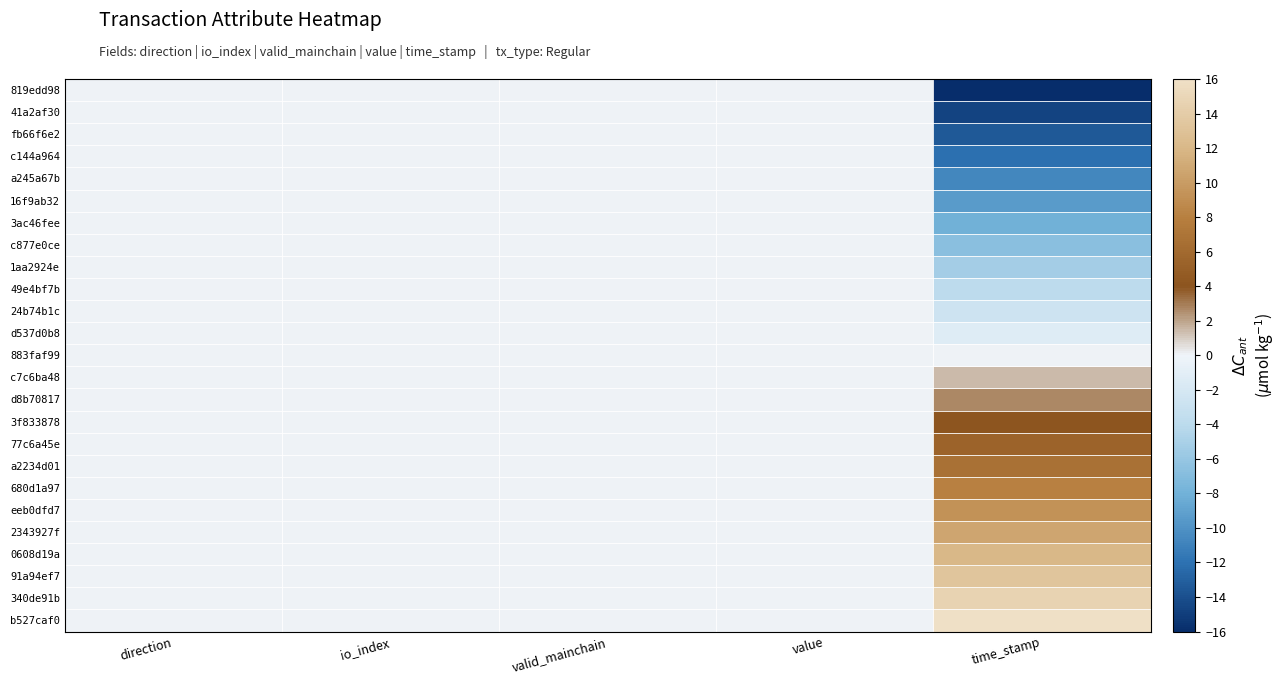

Reading right to left, list all the values displayed in this chart.

b527caf0: time_stamp=16.0	value=0.0	valid_mainchain=0.0	io_index=0.0	direction=0.0
340de91b: time_stamp=14.7	value=0.0	valid_mainchain=0.0	io_index=0.0	direction=0.0
91a94ef7: time_stamp=13.3	value=0.0	valid_mainchain=0.0	io_index=0.0	direction=0.0
0608d19a: time_stamp=12.0	value=0.0	valid_mainchain=0.0	io_index=0.0	direction=0.0
2343927f: time_stamp=10.7	value=0.0	valid_mainchain=0.0	io_index=0.0	direction=0.0
eeb0dfd7: time_stamp=9.4	value=0.0	valid_mainchain=0.0	io_index=0.0	direction=0.0
680d1a97: time_stamp=8.0	value=0.0	valid_mainchain=0.0	io_index=0.0	direction=0.0
a2234d01: time_stamp=6.7	value=0.0	valid_mainchain=0.0	io_index=0.0	direction=0.0
77c6a45e: time_stamp=5.4	value=0.0	valid_mainchain=0.0	io_index=0.0	direction=0.0
3f833878: time_stamp=4.0	value=0.0	valid_mainchain=0.0	io_index=0.0	direction=0.0
d8b70817: time_stamp=2.7	value=0.0	valid_mainchain=0.0	io_index=0.0	direction=0.0
c7c6ba48: time_stamp=1.4	value=0.0	valid_mainchain=0.0	io_index=0.0	direction=0.0
883faf99: time_stamp=0.0	value=0.0	valid_mainchain=0.0	io_index=0.0	direction=0.0
d537d0b8: time_stamp=-1.3	value=0.0	valid_mainchain=0.0	io_index=0.0	direction=0.0
24b74b1c: time_stamp=-2.6	value=0.0	valid_mainchain=0.0	io_index=0.0	direction=0.0
49e4bf7b: time_stamp=-4.0	value=0.0	valid_mainchain=0.0	io_index=0.0	direction=0.0
1aa2924e: time_stamp=-5.3	value=0.0	valid_mainchain=0.0	io_index=0.0	direction=0.0
c877e0ce: time_stamp=-6.7	value=0.0	valid_mainchain=0.0	io_index=0.0	direction=0.0
3ac46fee: time_stamp=-8.1	value=0.0	valid_mainchain=0.0	io_index=0.0	direction=0.0
16f9ab32: time_stamp=-9.4	value=0.0	valid_mainchain=0.0	io_index=0.0	direction=0.0
a245a67b: time_stamp=-10.7	value=0.0	valid_mainchain=0.0	io_index=0.0	direction=0.0
c144a964: time_stamp=-12.1	value=0.0	valid_mainchain=0.0	io_index=0.0	direction=0.0
fb66f6e2: time_stamp=-13.4	value=0.0	valid_mainchain=0.0	io_index=0.0	direction=0.0
41a2af30: time_stamp=-14.7	value=0.0	valid_mainchain=0.0	io_index=0.0	direction=0.0
819edd98: time_stamp=-16.0	value=0.0	valid_mainchain=0.0	io_index=0.0	direction=0.0